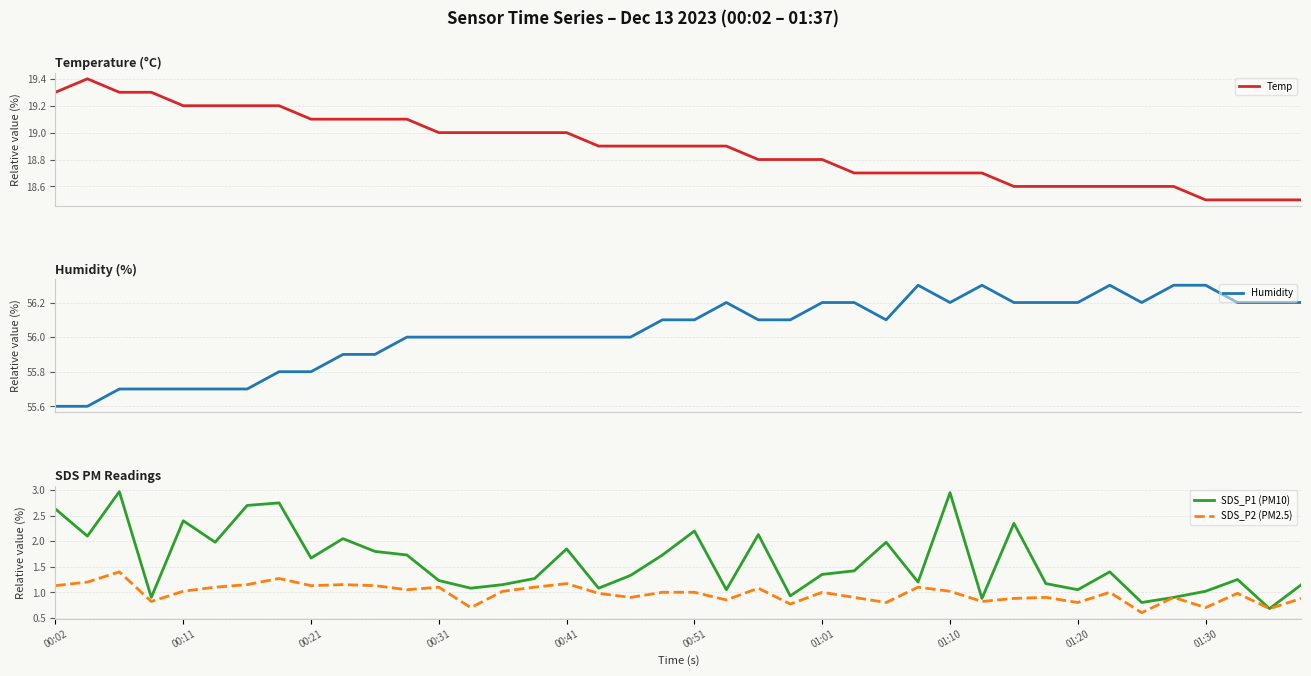

In SDS_P1 (PM10), how many points are lower than both neighbors (excluding endpoints)?

13